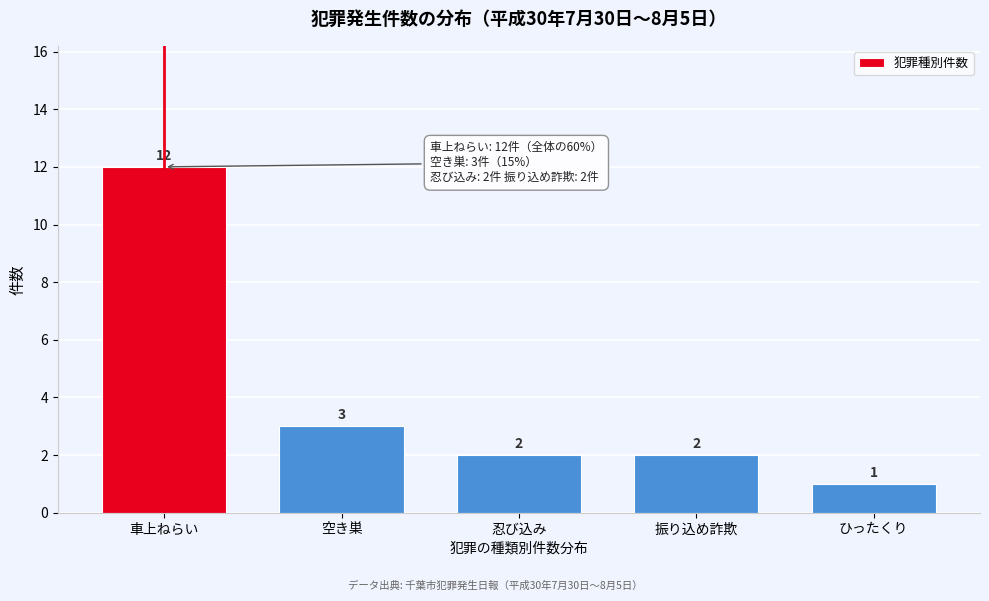

Reading left to right, what are all the values shown in this chart?

12	3	2	2	1